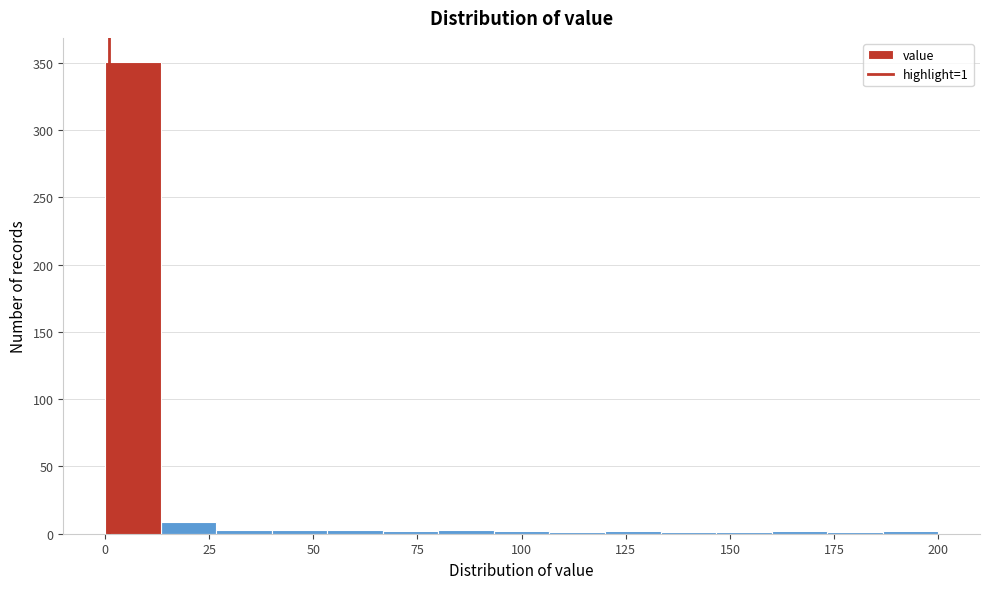

Read against the x-axis, roughly where is the centre of the tallest bar?

5